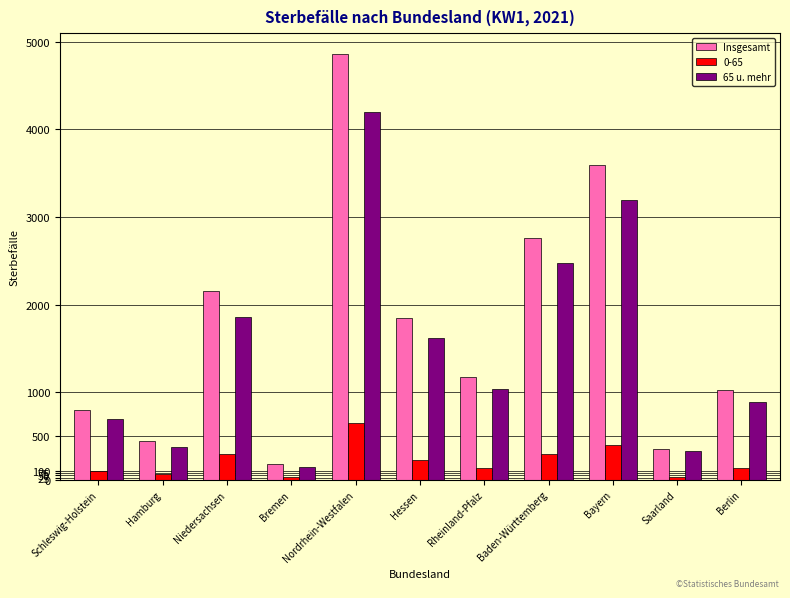

Which series has the largest total across all categories?

Insgesamt